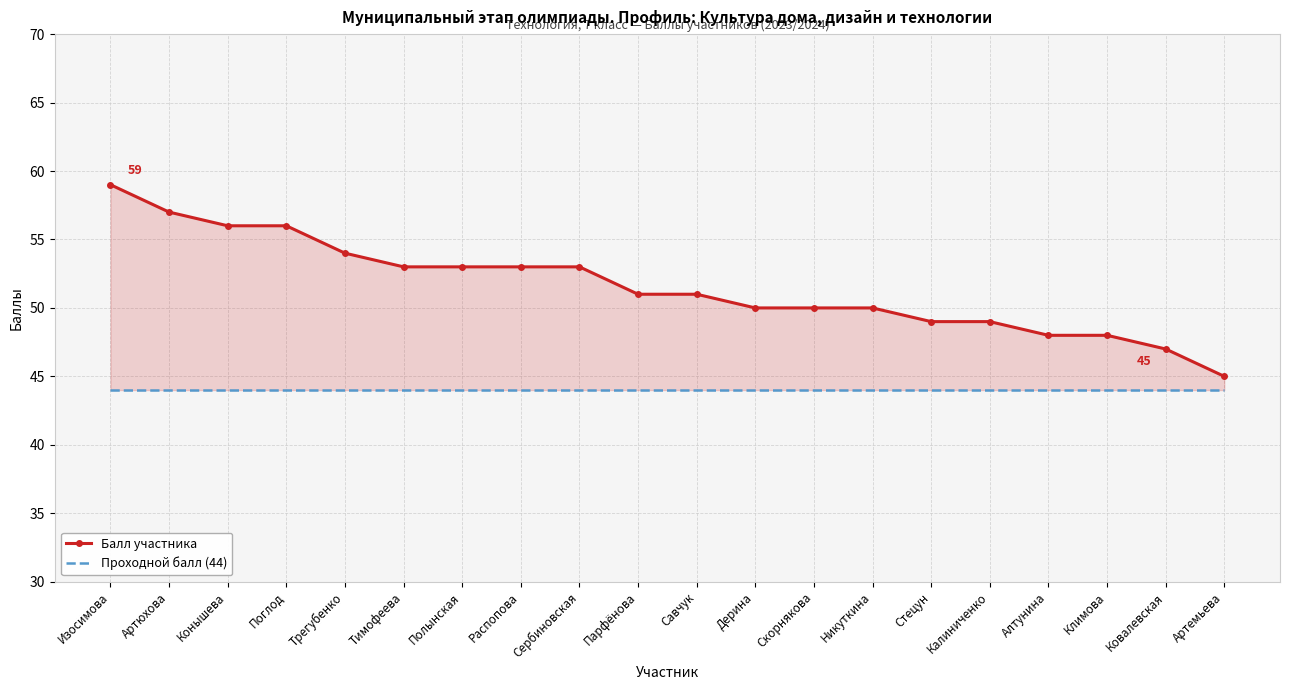

The value of Проходной балл (44) at Савчук is 44. True or false?

True